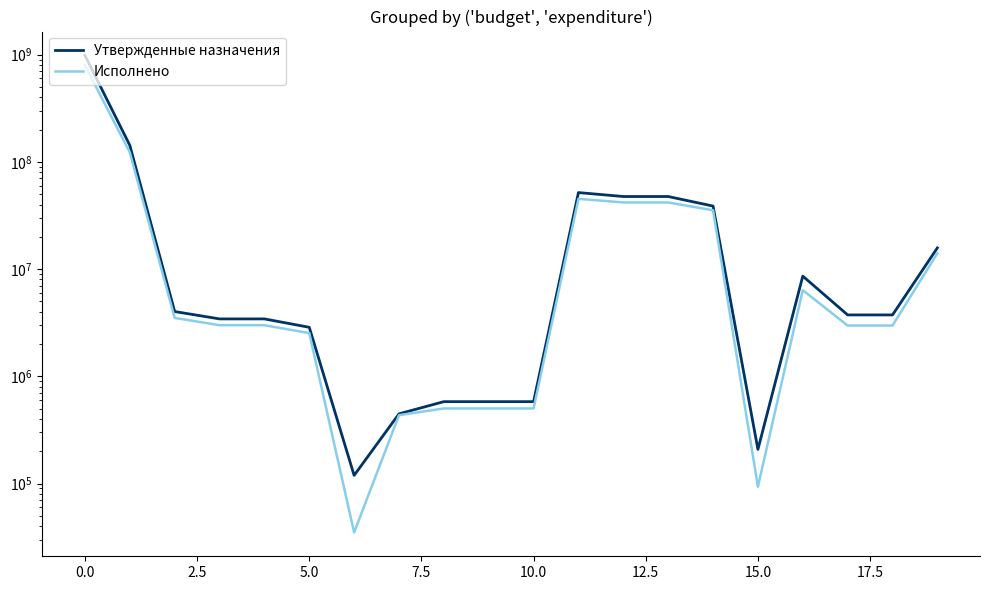

Reading left to right, list all the values displayed in this chart.

Утвержденные назначения: 982776172.8	142586000.0	4016941.5	3429755.0	3429755.0	2863986.3	119100.0	446668.7	580186.5	580186.5	580186.5	51676607.0	47485668.0	47485668.0	38684756.5	208000.0	8592911.5	3736003.6	3736003.6	15762390.4
Исполнено: 794244198.9	122464537.3	3503061.4	2996687.3	2996687.3	2528018.5	35000.0	433668.7	501374.2	501374.2	501374.2	45160786.8	41797926.3	41797926.3	35352408.0	93453.6	6352064.7	2973720.3	2973720.3	14030525.3